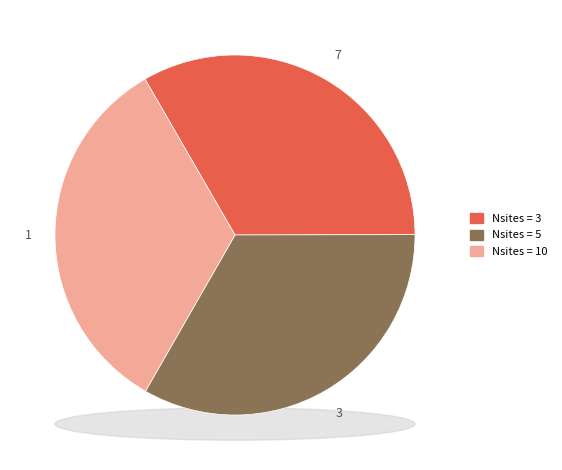

Do 10 and 3 together represent more than half of the pie?

Yes